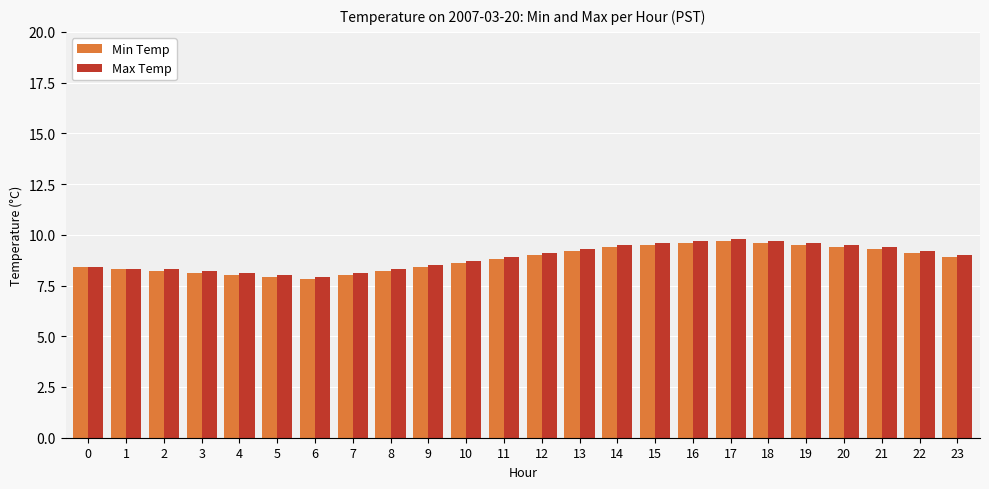

What is the minimum value for Min Temp?

7.8